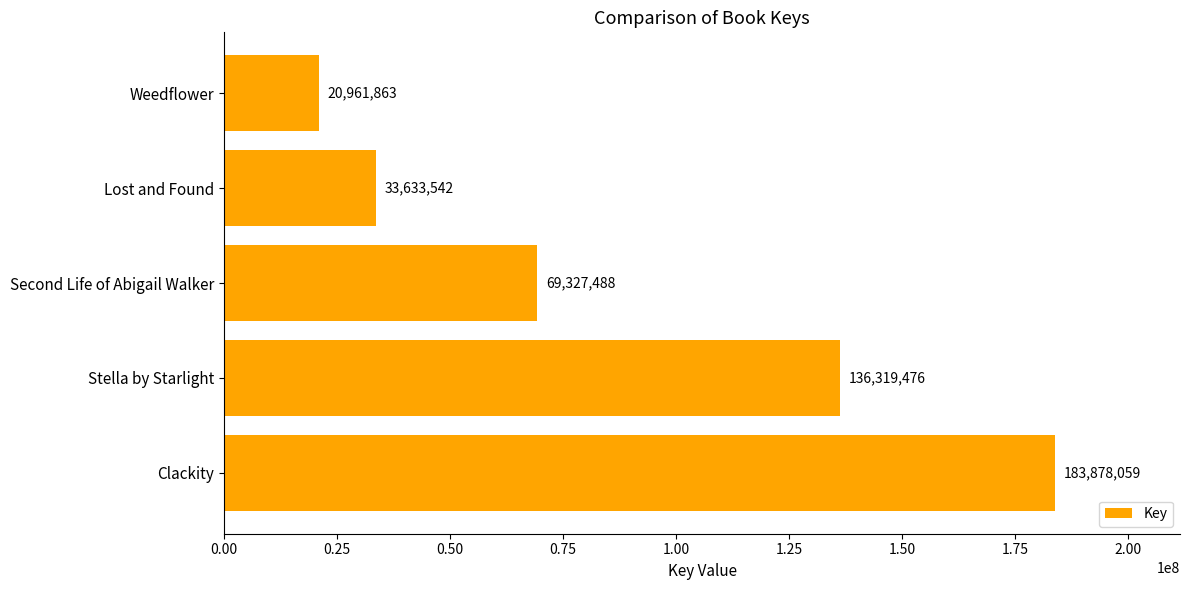

What is the average value?

88824086